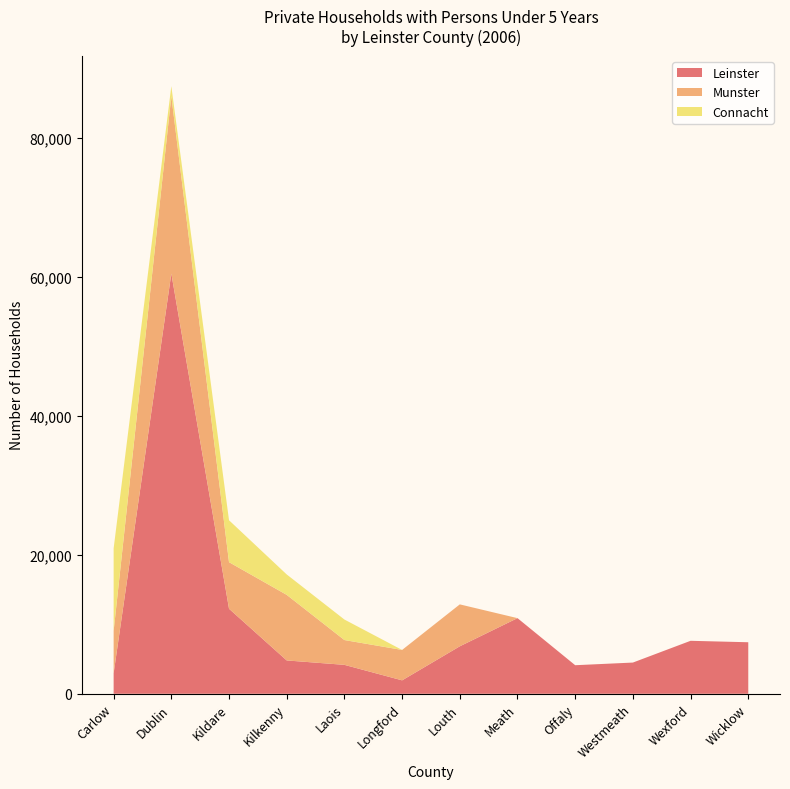

At which label is Leinster closest to 31193?

Kildare